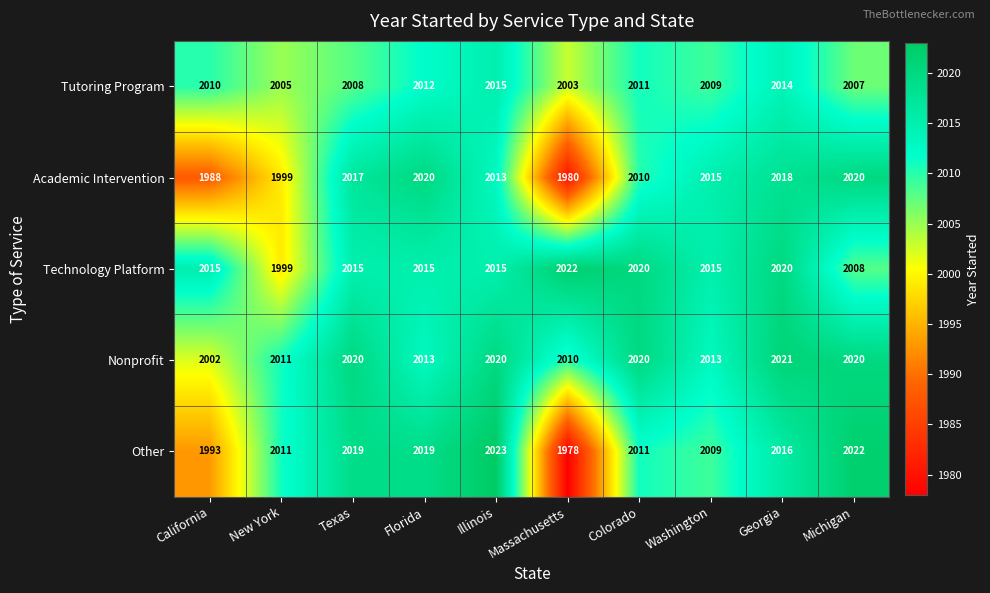

The Technology Platform series shows 2020 at Georgia. True or false?

True